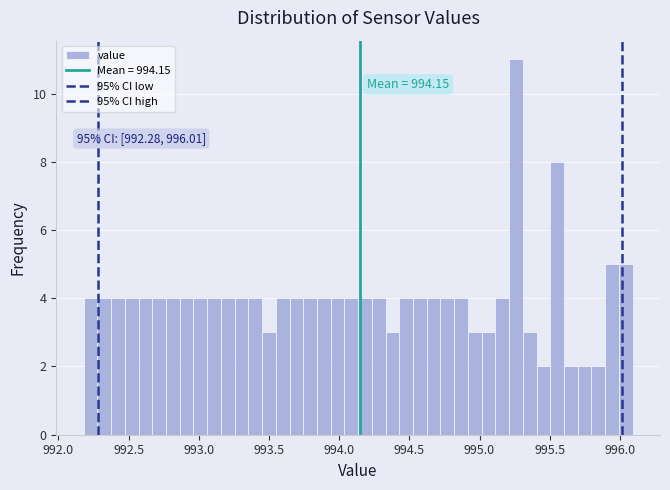

Around what value on the x-axis is the tallest bar? Give the approximate position of its centre, as read against the axis.

995.25